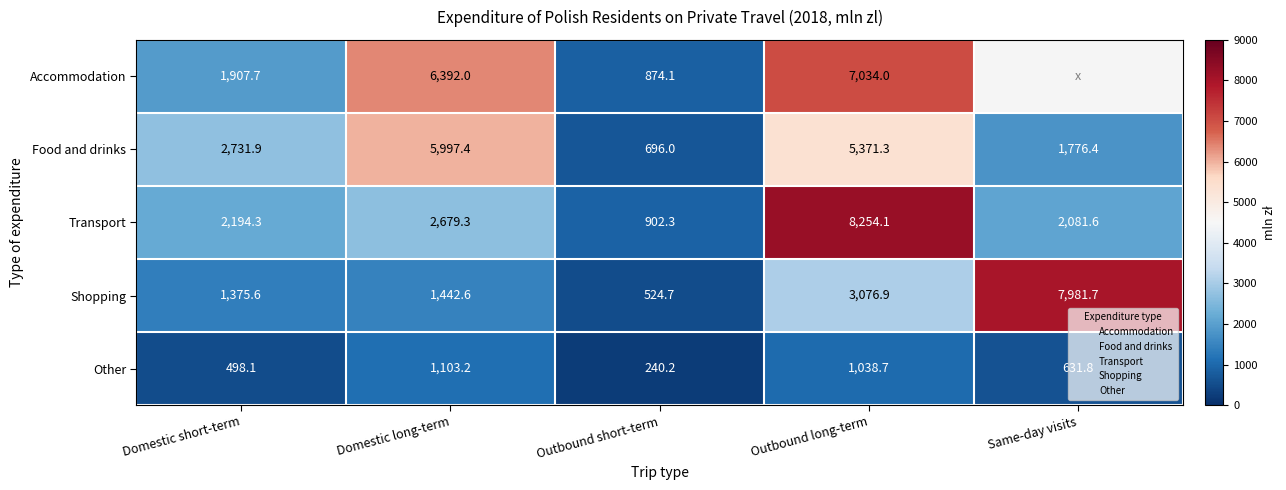

At how many categories does at least one series exceed 2941?

3